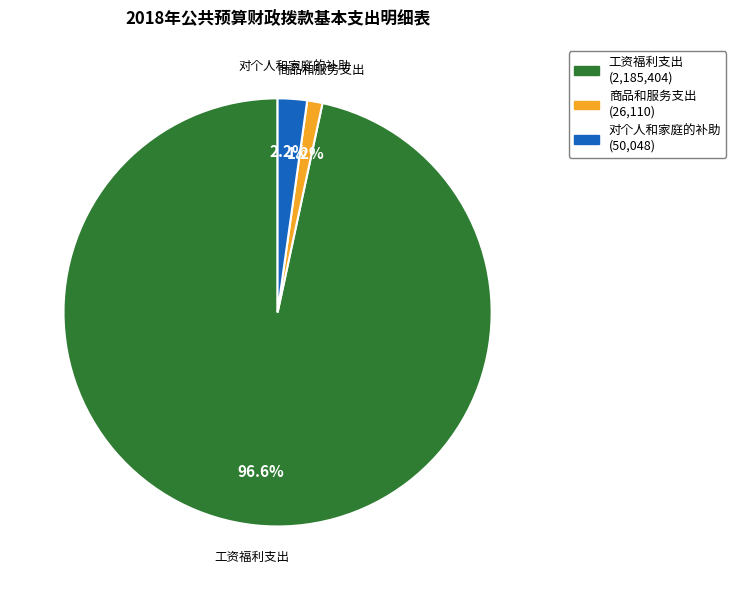

What percentage do 对个人和家庭的补助 and 工资福利支出 together represent?

98.8%